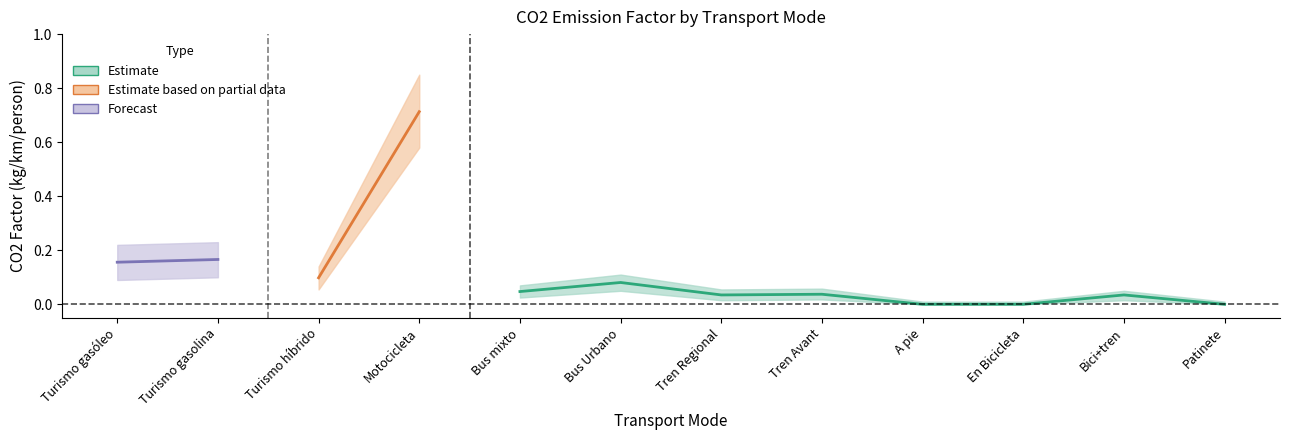

Reading right to left, list all the values displayed in this chart.

Factor CO2 (kg/km): Patinete=0.0	Bici+tren=0.0	En Bicicleta=0.0	A pie=0.0	Tren Avant=0.0	Tren Regional=0.0	Bus Urbano=0.1	Bus mixto=0.0	Motocicleta=0.7	Turismo híbrido=0.1	Turismo gasolina=0.2	Turismo gasóleo=0.2
Factor CO2 upper bound: Patinete=0.0	Bici+tren=0.1	En Bicicleta=0.0	A pie=0.0	Tren Avant=0.1	Tren Regional=0.1	Bus Urbano=0.1	Bus mixto=0.1	Motocicleta=0.8	Turismo híbrido=0.1	Turismo gasolina=0.2	Turismo gasóleo=0.2
Factor CO2 lower bound: Patinete=0.0	Bici+tren=0.0	En Bicicleta=0.0	A pie=0.0	Tren Avant=0.0	Tren Regional=0.0	Bus Urbano=0.1	Bus mixto=0.0	Motocicleta=0.6	Turismo híbrido=0.1	Turismo gasolina=0.1	Turismo gasóleo=0.1